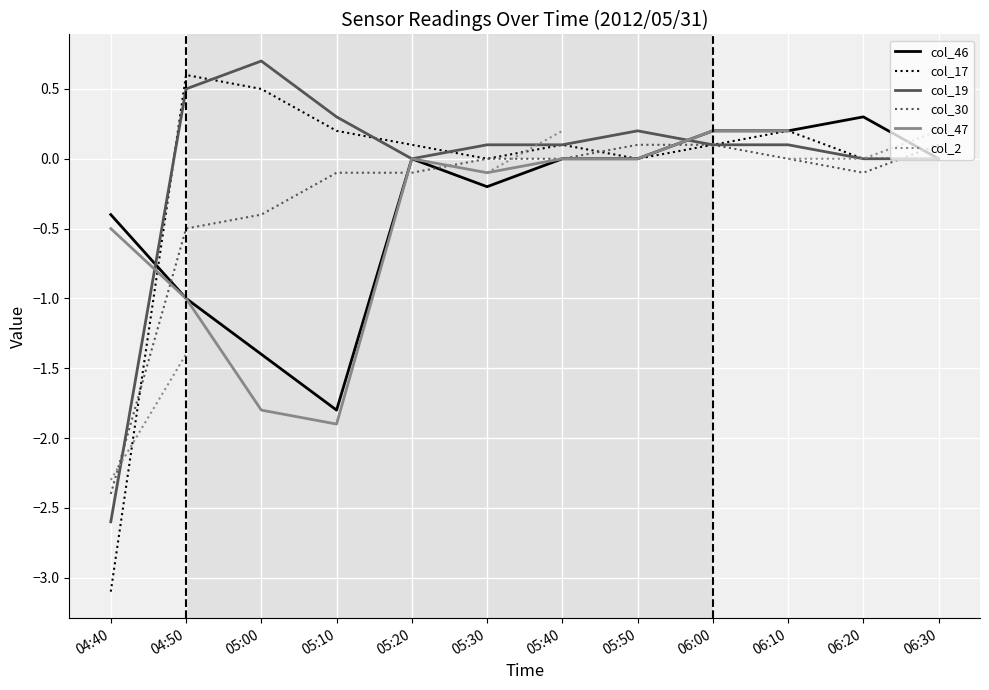

Rank the categories by col_30 value from lowest to highest.

04:40, 04:50, 05:00, 05:10, 05:20, 06:20, 05:30, 05:40, 06:10, 05:50, 06:00, 06:30